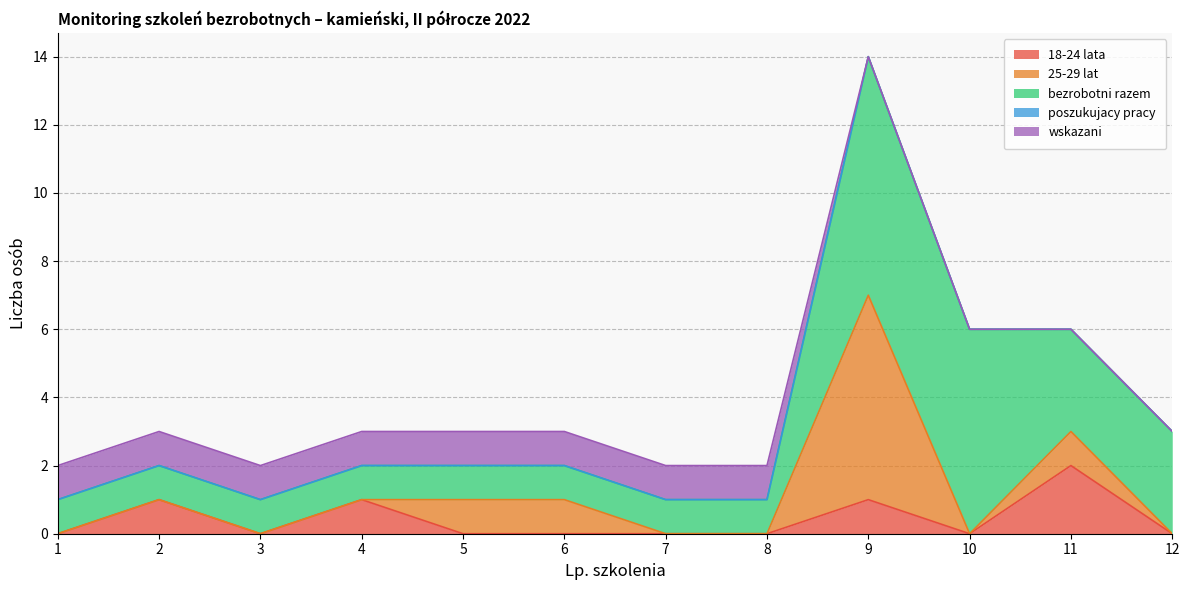

Reading left to right, what are all the values shown in this chart?

18-24 lata: 1=0	2=1	3=0	4=1	5=0	6=0	7=0	8=0	9=1	10=0	11=2	12=0
25-29 lat: 1=0	2=0	3=0	4=0	5=1	6=1	7=0	8=0	9=6	10=0	11=1	12=0
bezrobotni razem: 1=1	2=1	3=1	4=1	5=1	6=1	7=1	8=1	9=7	10=6	11=3	12=3
poszukujacy pracy: 1=0	2=0	3=0	4=0	5=0	6=0	7=0	8=0	9=0	10=0	11=0	12=0
wskazani: 1=1	2=1	3=1	4=1	5=1	6=1	7=1	8=1	9=0	10=0	11=0	12=0